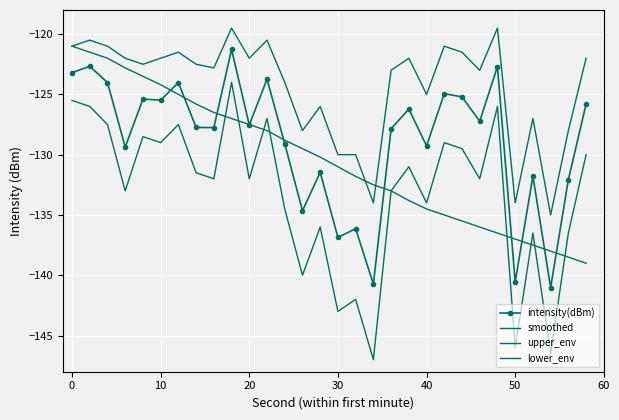

After their last crossing, which series has the higher values: intensity(dBm) or smoothed?

intensity(dBm)